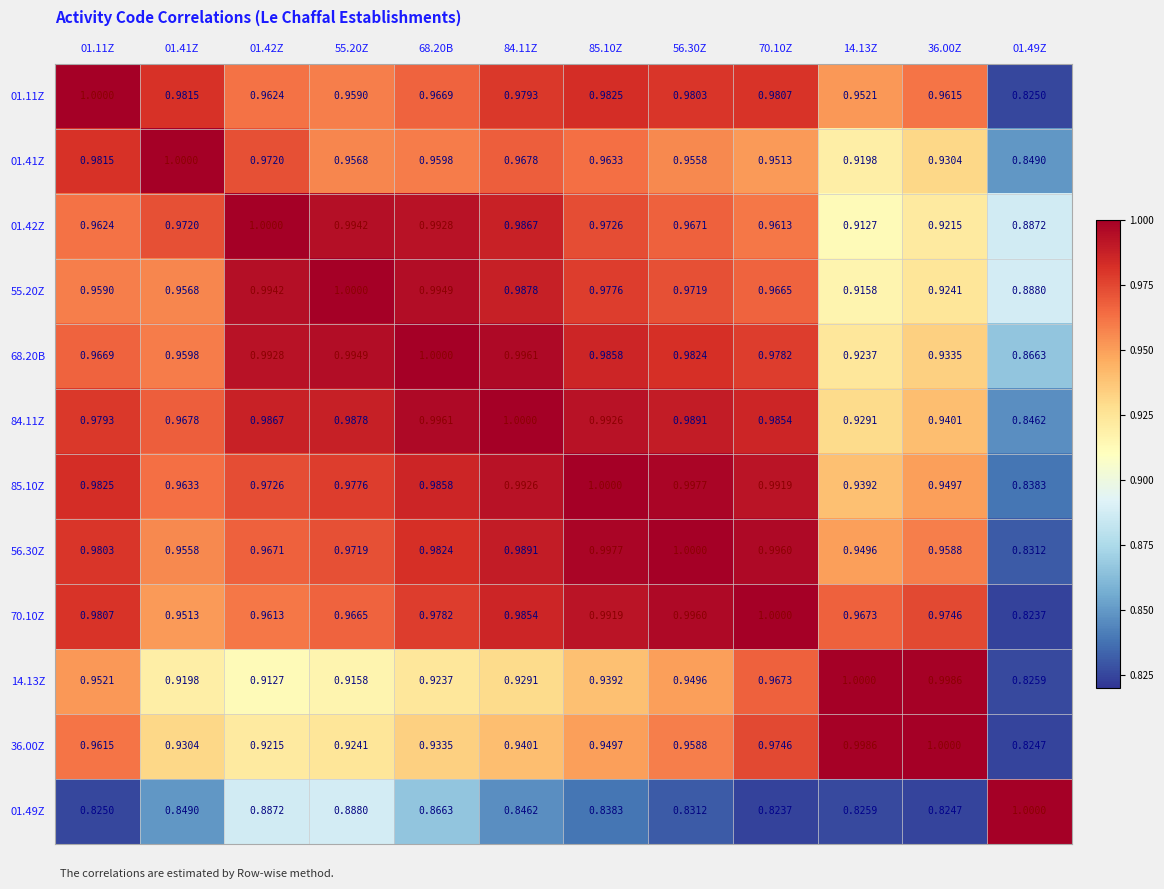

Between 01.41Z and 70.10Z, which is larger?

01.41Z